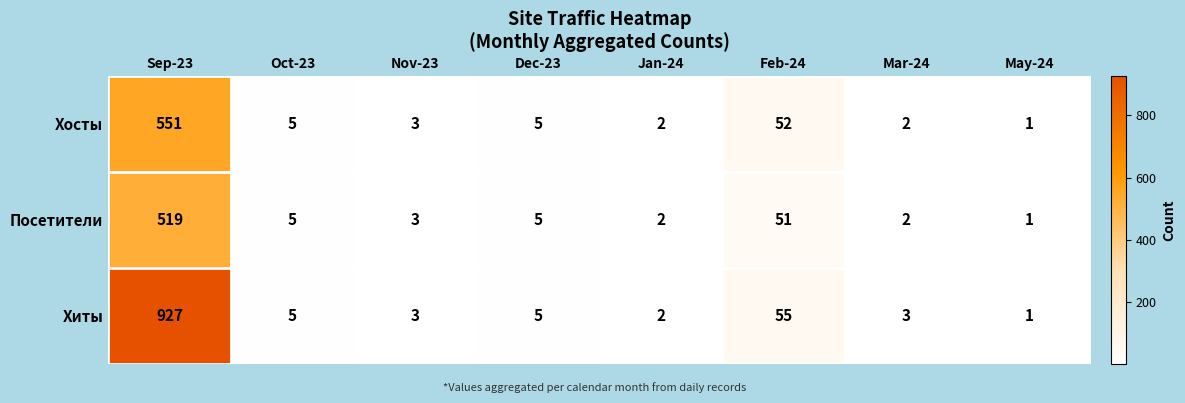

Is it true that Хиты equals 0 at May-24?

False